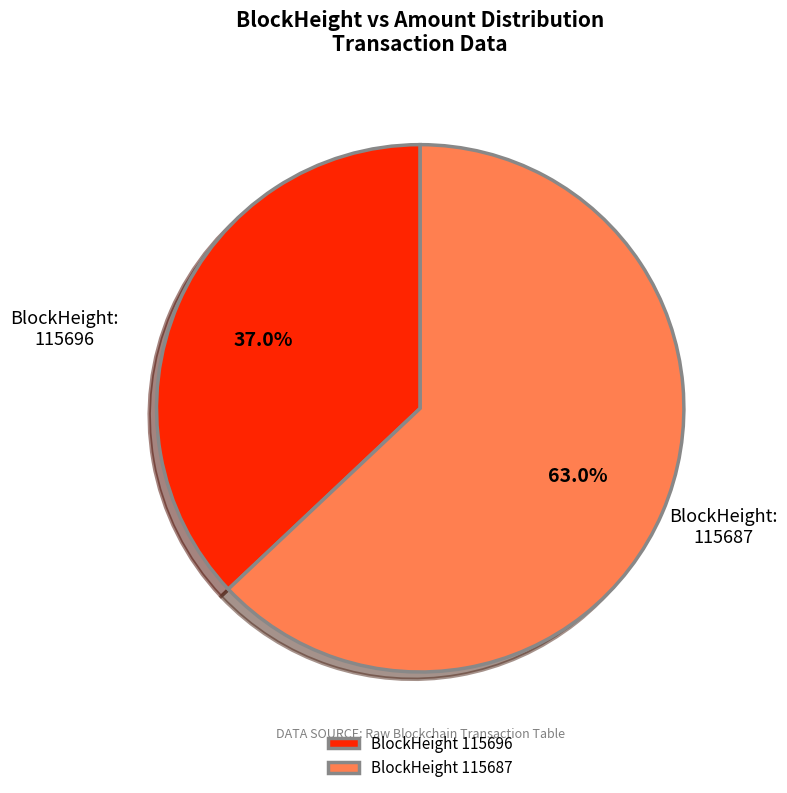

Rank the categories by value from highest to lowest.

BlockHeight 115687, BlockHeight 115696